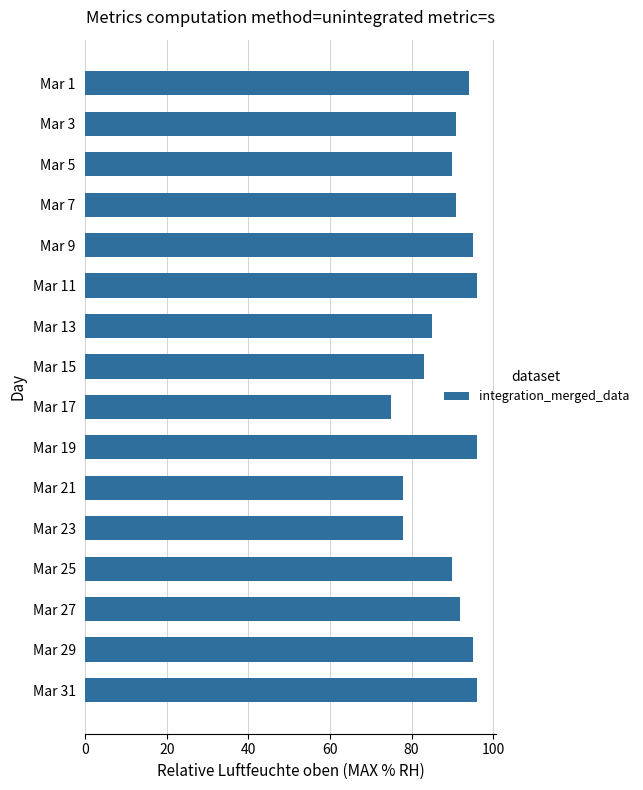

What is the value of the 15th bar from the top?

95